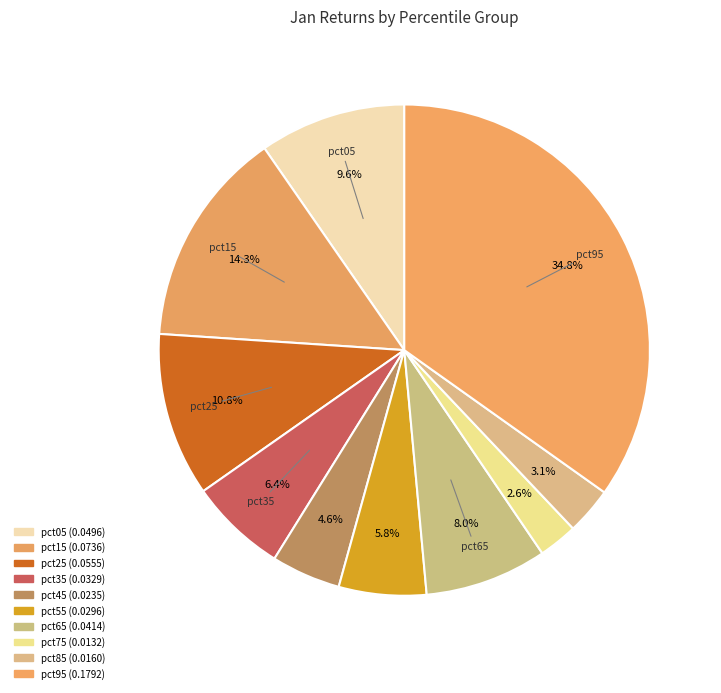

How many slices are in this pie chart?

10